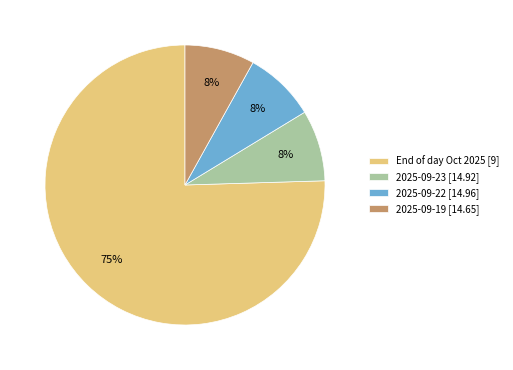

Which category has the biggest portion of the pie?

End of day Oct 2025 [9]